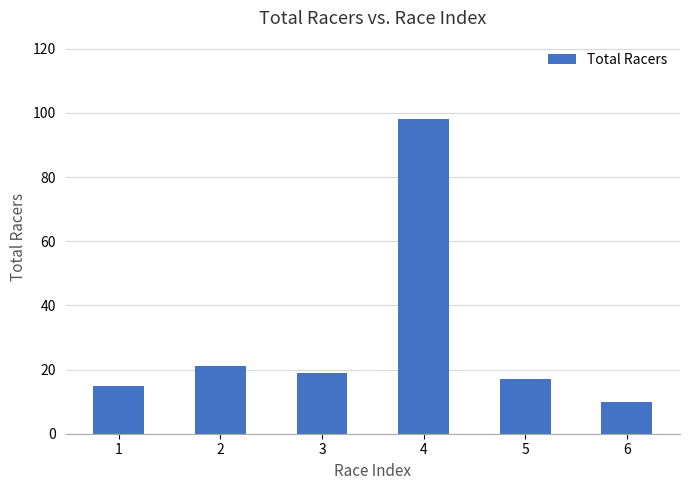

What is the difference between the maximum and minimum values?

88